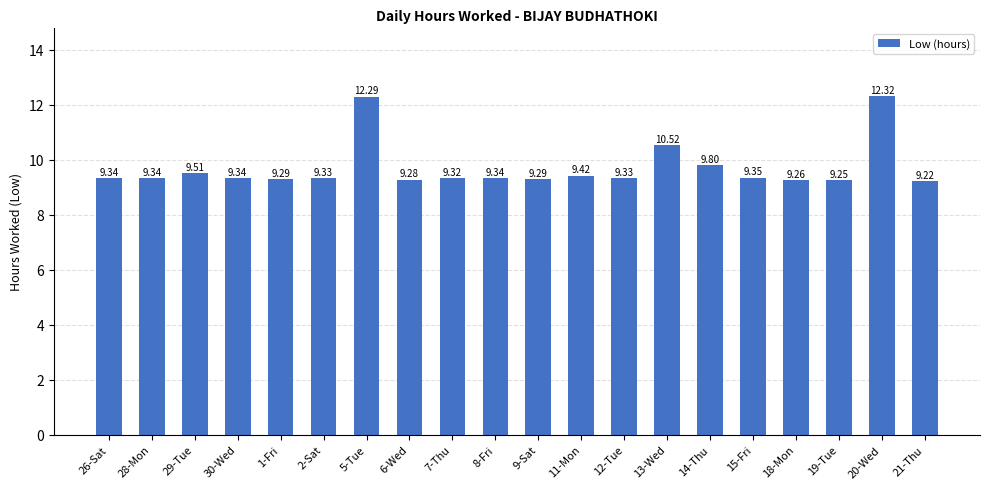

At which label is the value closest to 10?

14-Thu